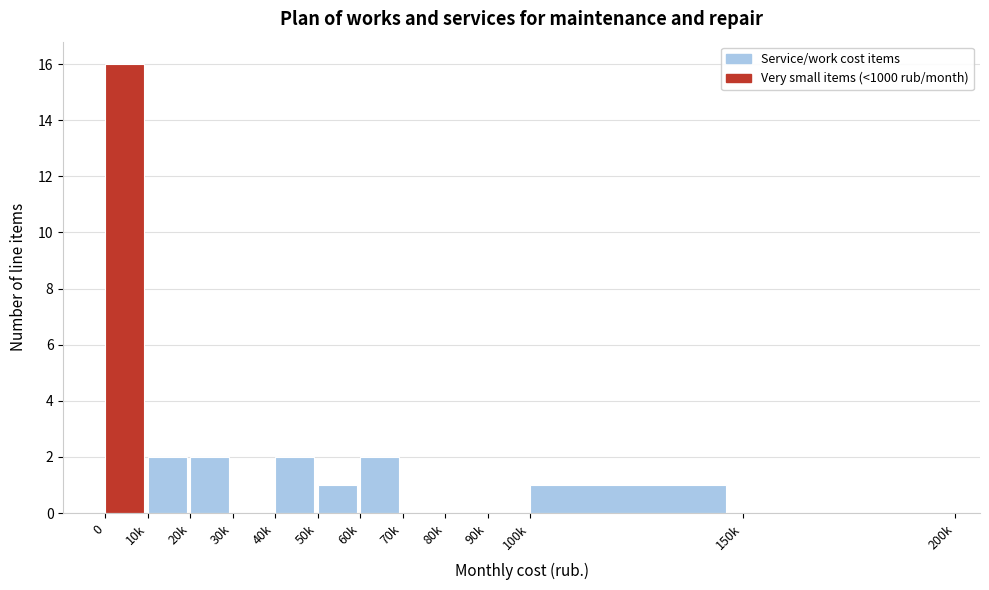

Reading right to left, list all the values displayed in this chart.

150k=0	100k=1	90k=0	80k=0	70k=0	60k=2	50k=1	40k=2	30k=0	20k=2	10k=2	0=16